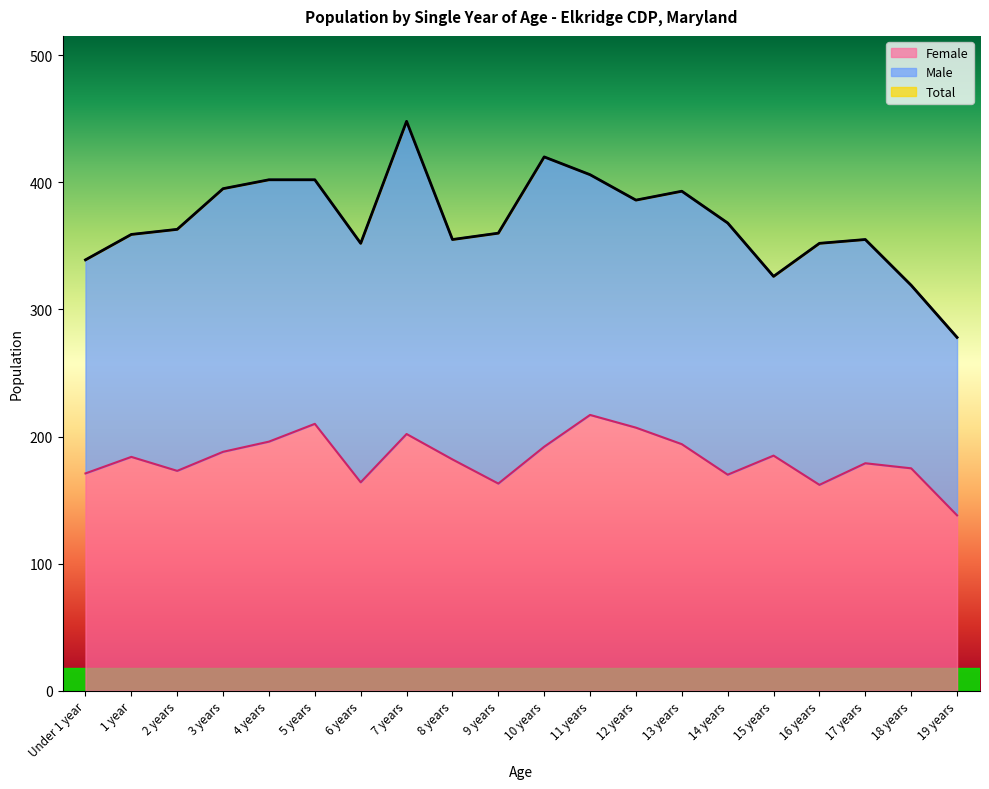

Where is the first local minimum for Total?

6 years